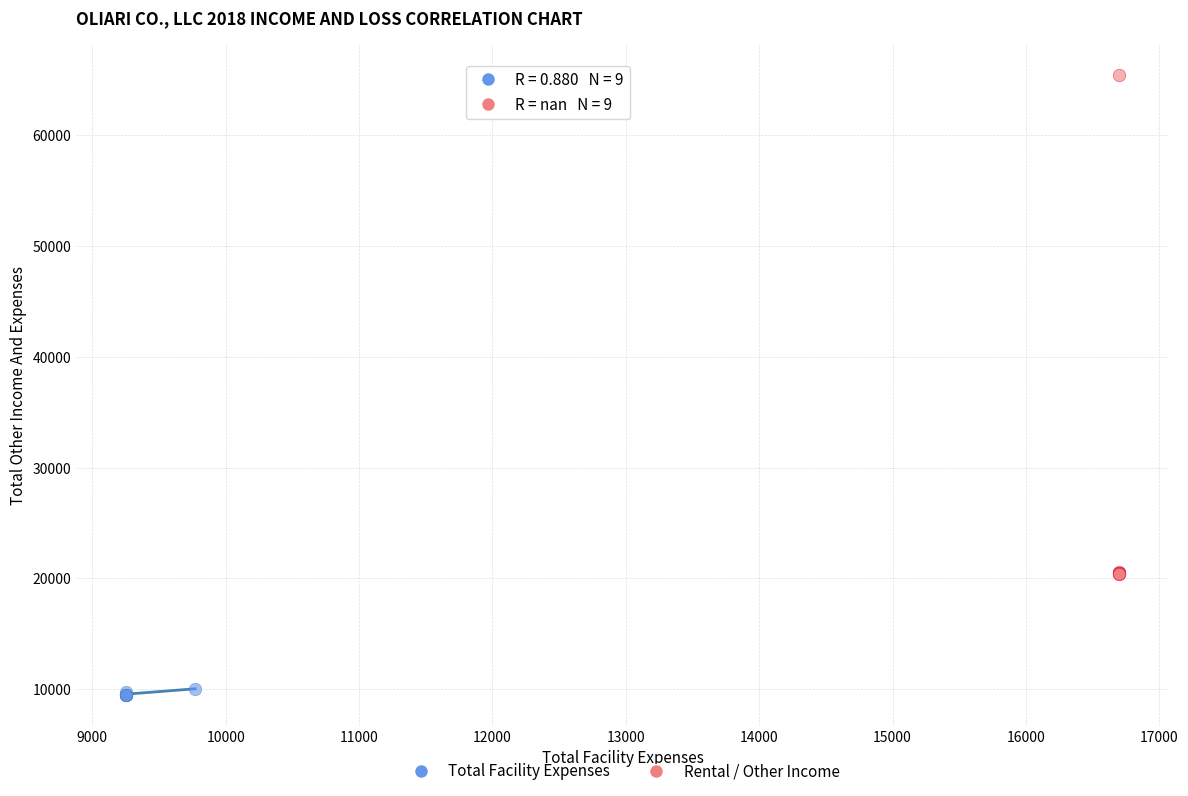

Which series has the largest Y range (max minus min)?

Rental / Other Income